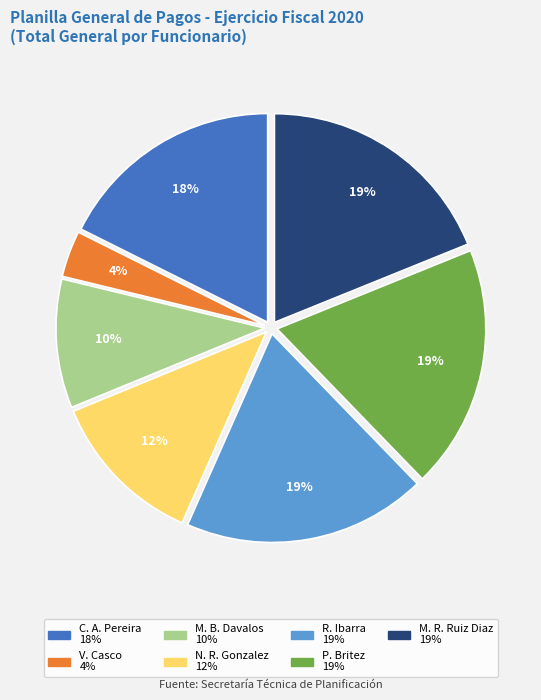

To the nearest percent, what is the difference between the largest and smallest slice percentages?

15%